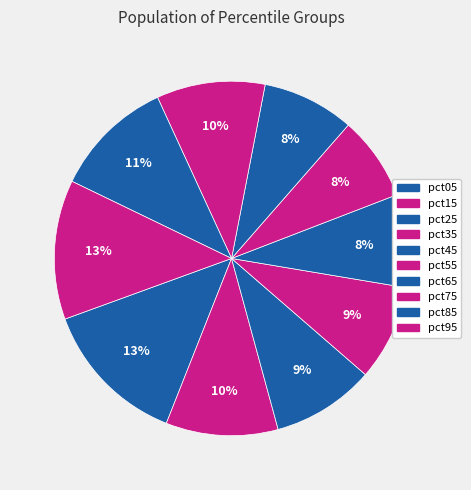

How many segments does this pie chart have?

10